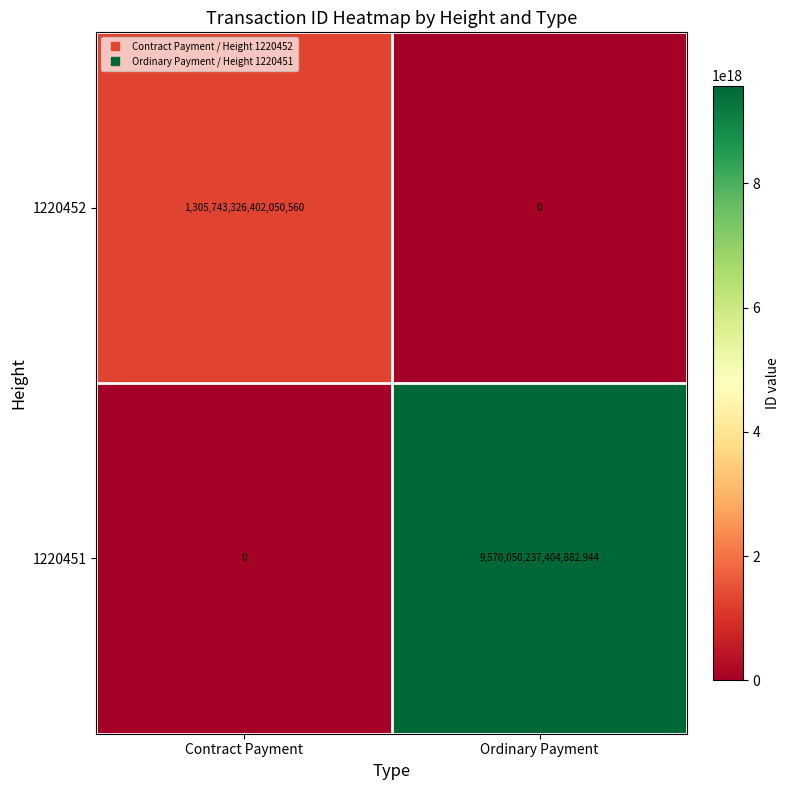

True or false: 1220452 has a value of 1305743326402050560 at Contract Payment.

True